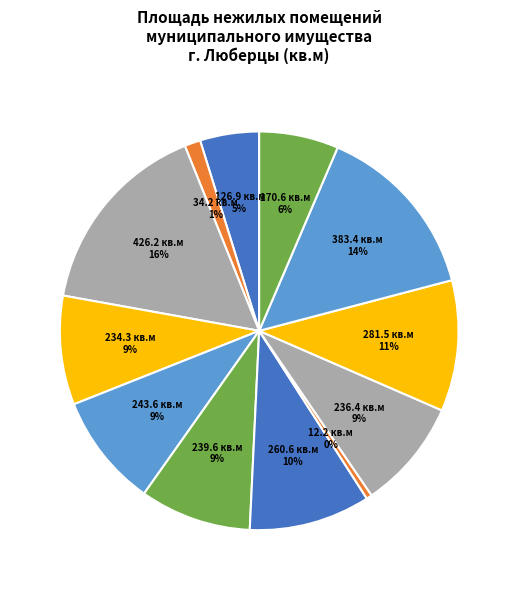

Is 383.4 кв.м the majority of the pie?

No